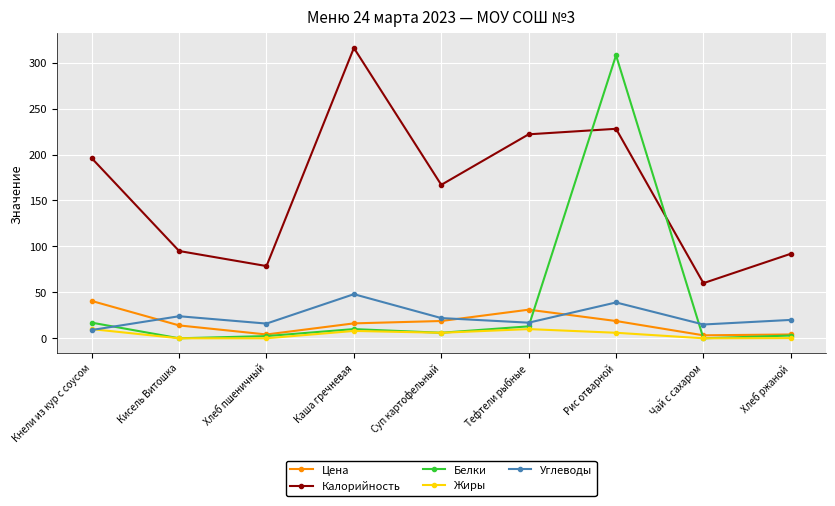

Which category has the lowest value in the Калорийность series?

Чай с сахаром